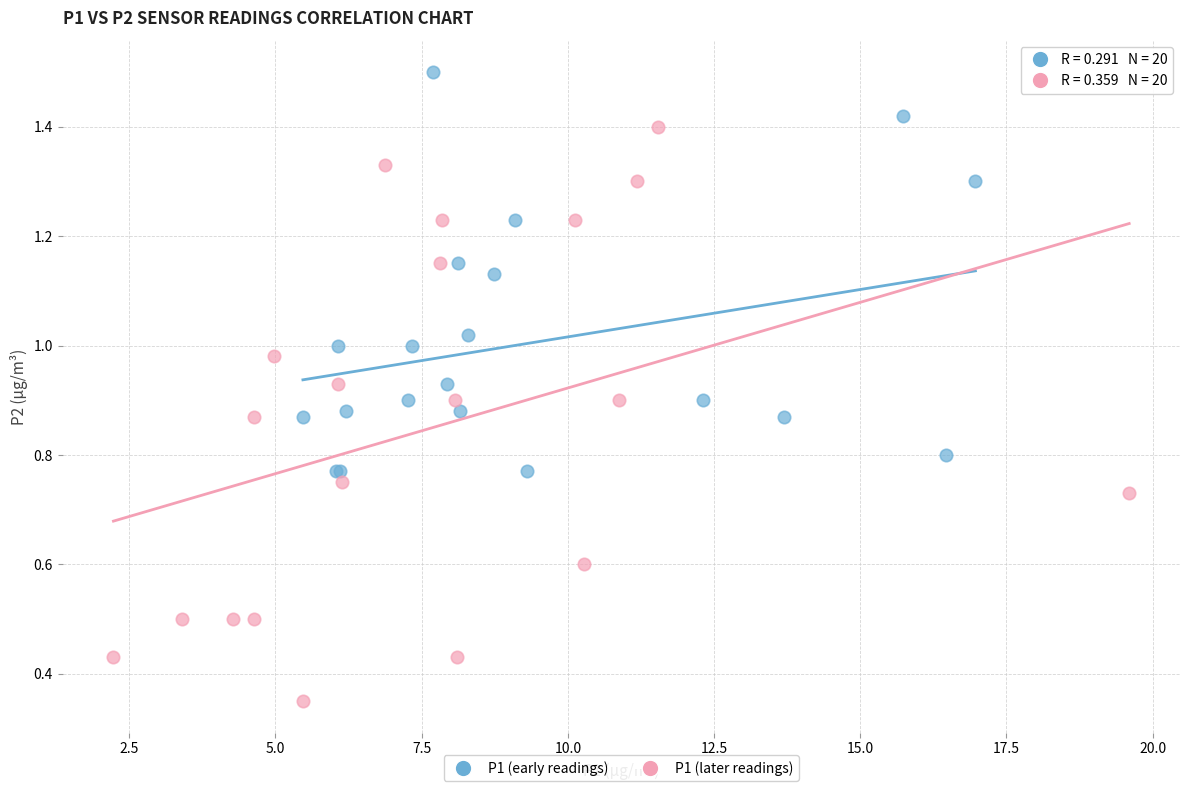

Which series contains the highest Y value?

P1 (early readings)